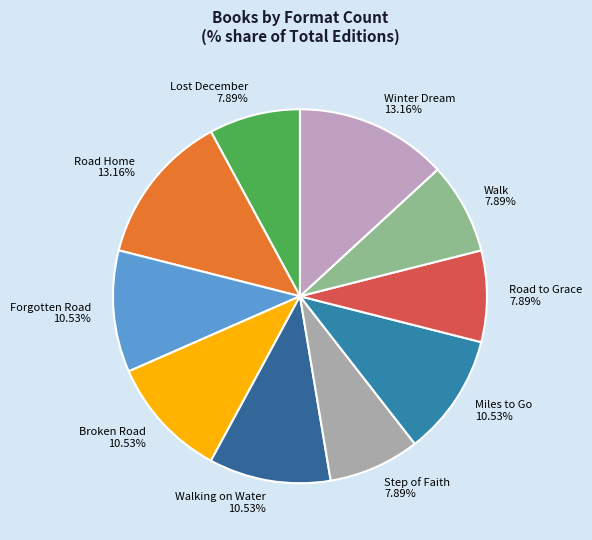

Approximately how many times larger is the value at Miles to Go 10.53% compared to Walking on Water 10.53%?

1.0